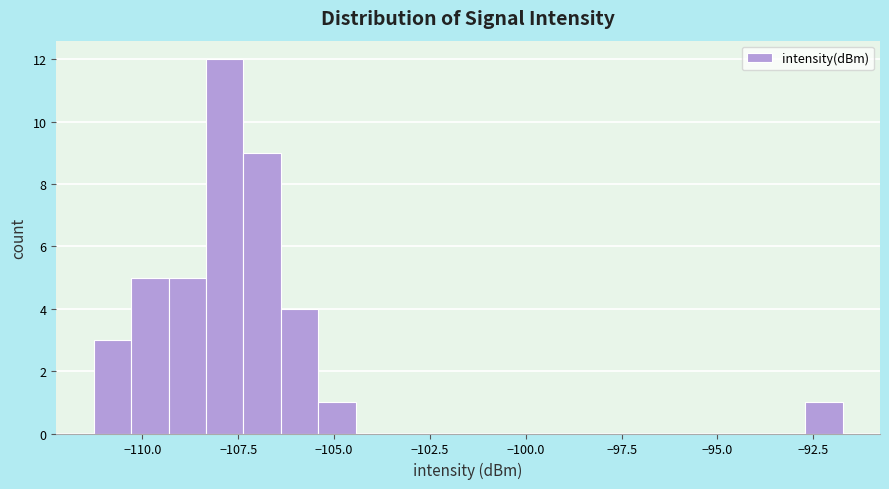

Around what value on the x-axis is the tallest bar? Give the approximate position of its centre, as read against the axis.

-108.0